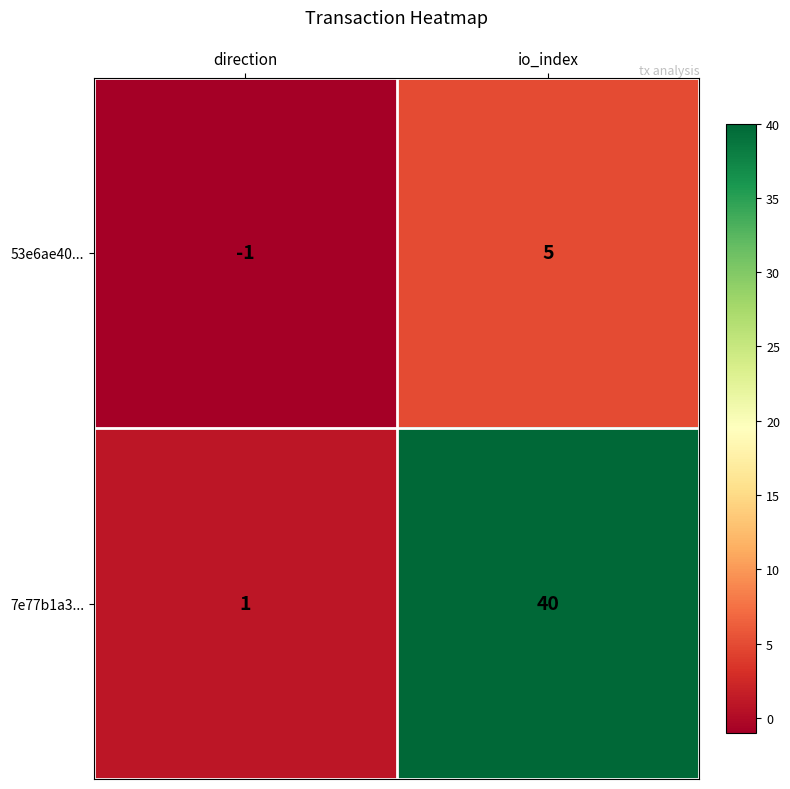

List the series in order of their overall mean, lowest first.

53e6ae40..., 7e77b1a3...